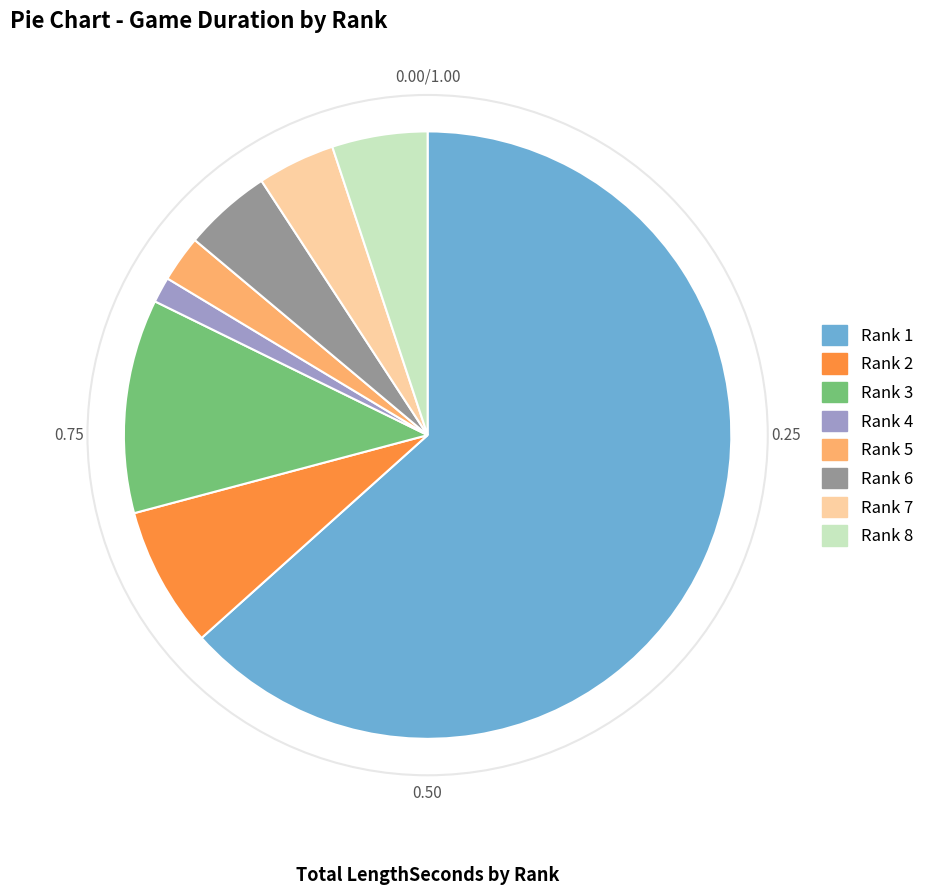

Is the sum of Rank 8 and Rank 5 greater than half?

No